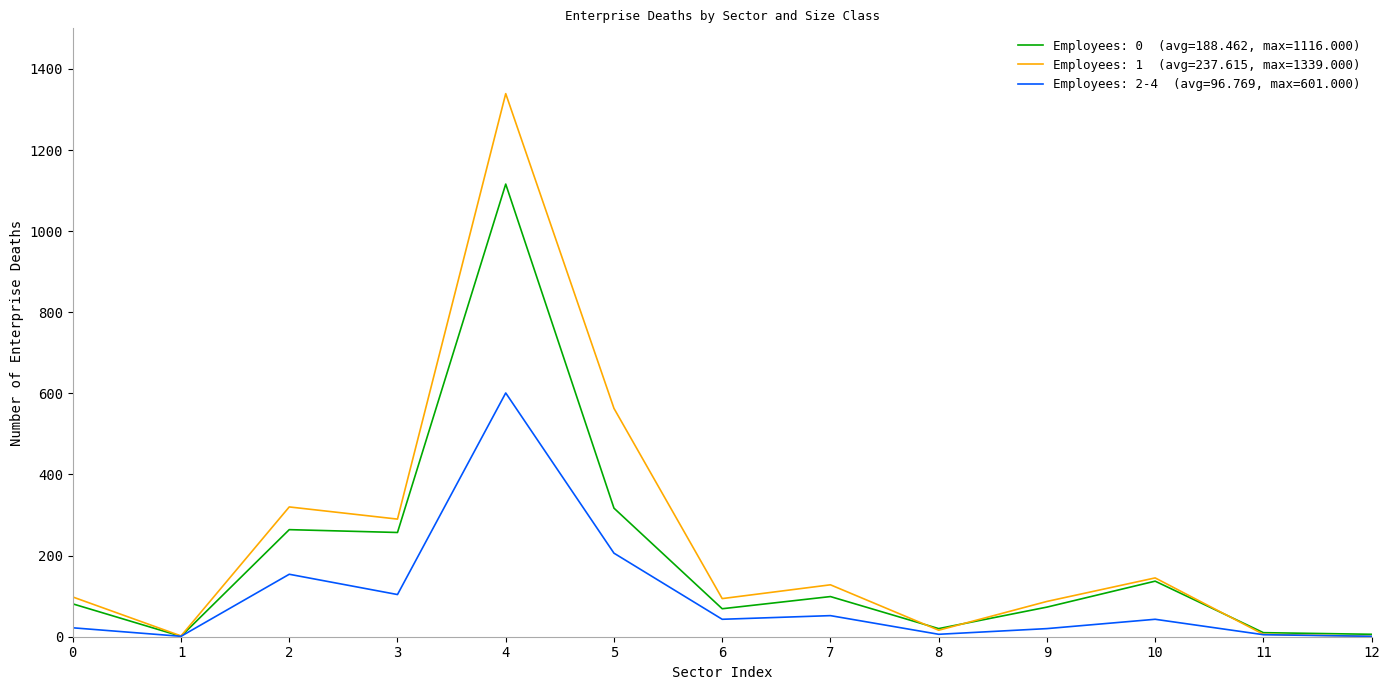

At which category is the sum across all series the highest?

4